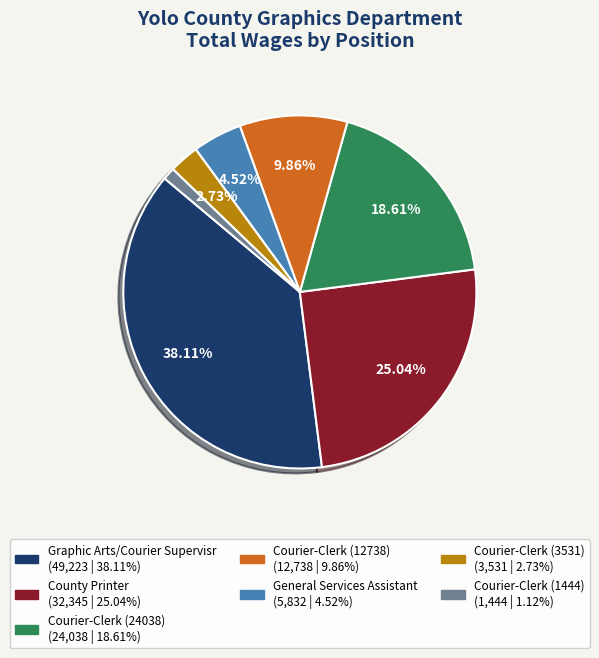

Rank the categories by value from highest to lowest.

Graphic Arts/Courier Supervisr, County Printer, Courier-Clerk (24038), Courier-Clerk (12738), General Services Assistant, Courier-Clerk (3531), Courier-Clerk (1444)